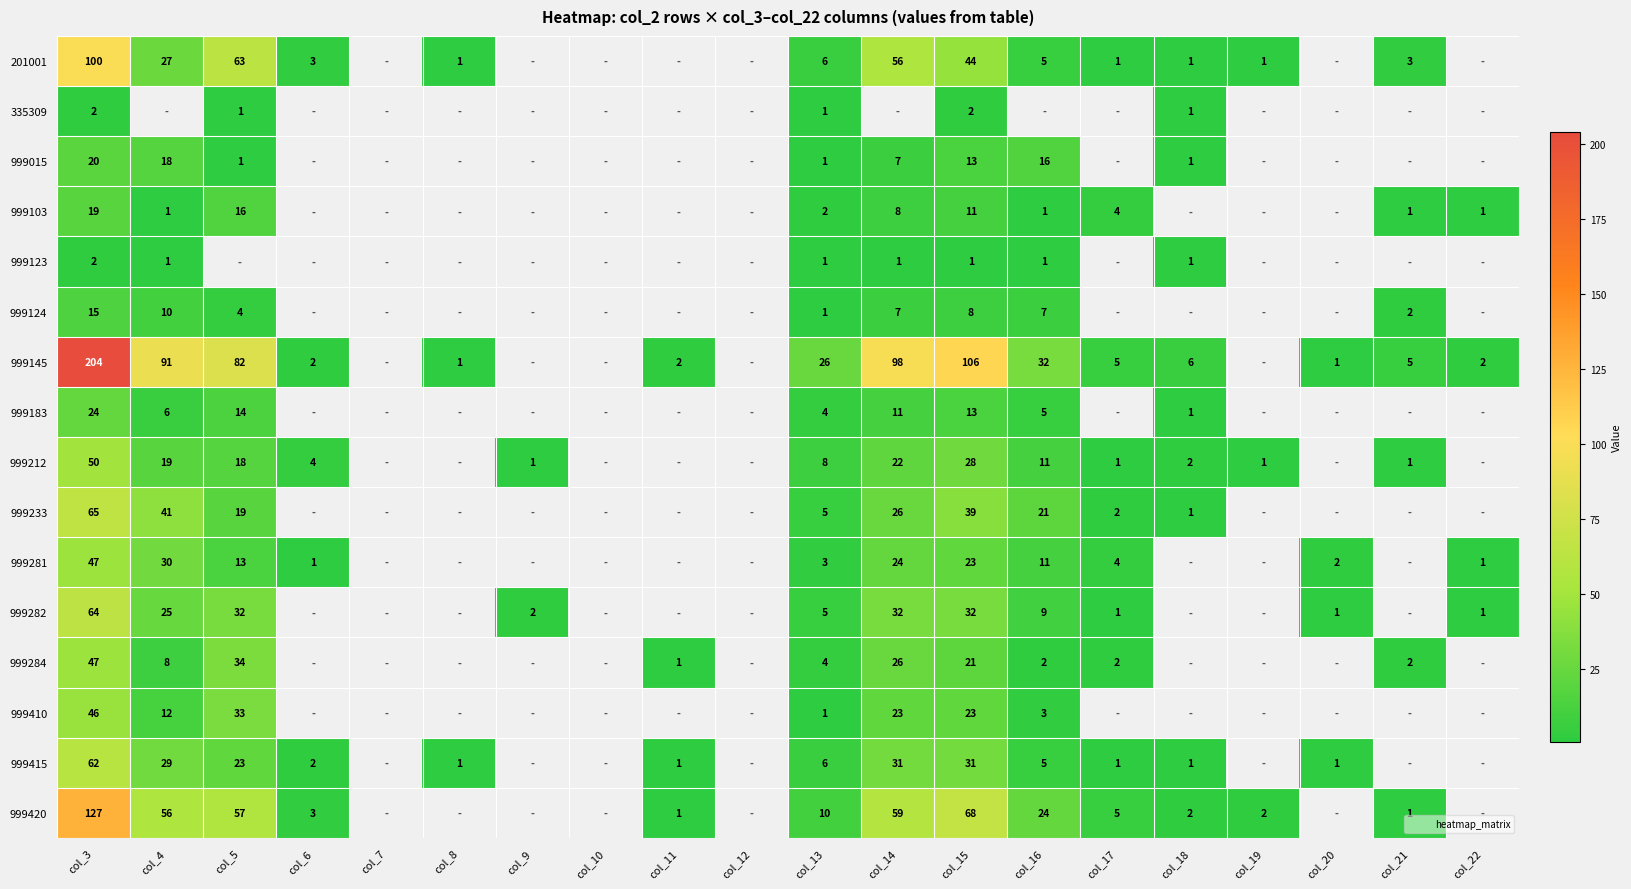

Which series has the largest range (max minus min)?

999145